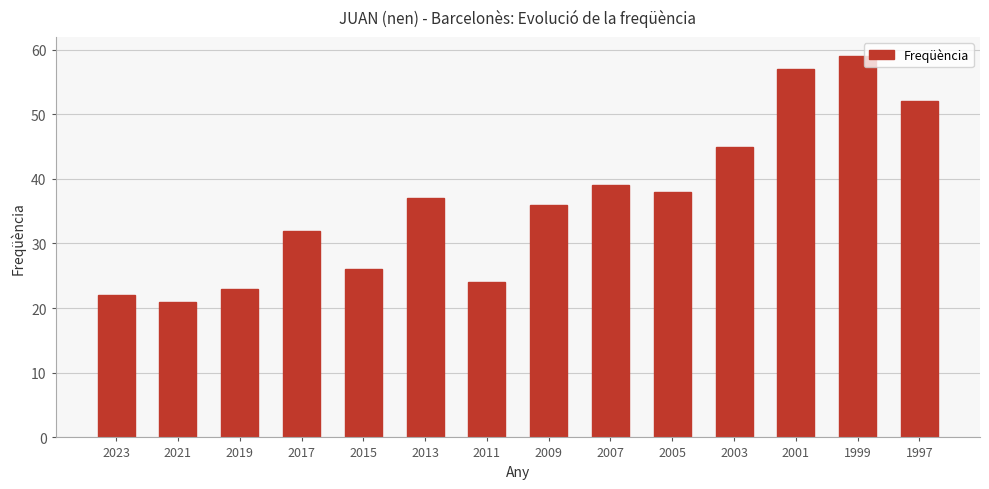

What is the minimum value shown in the chart?

21